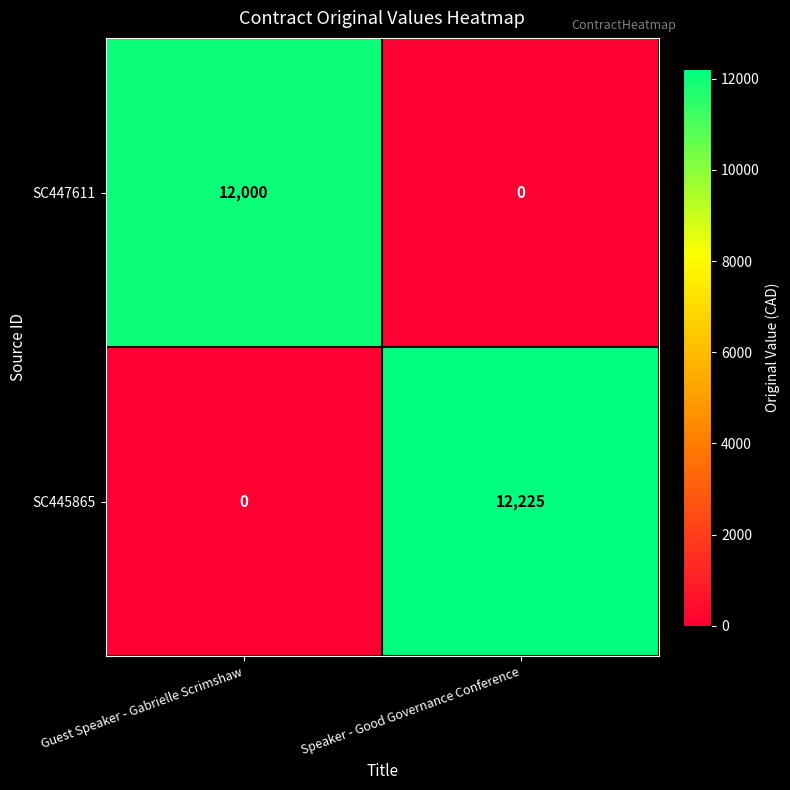

At which category is the sum across all series the highest?

Speaker - Good Governance Conference